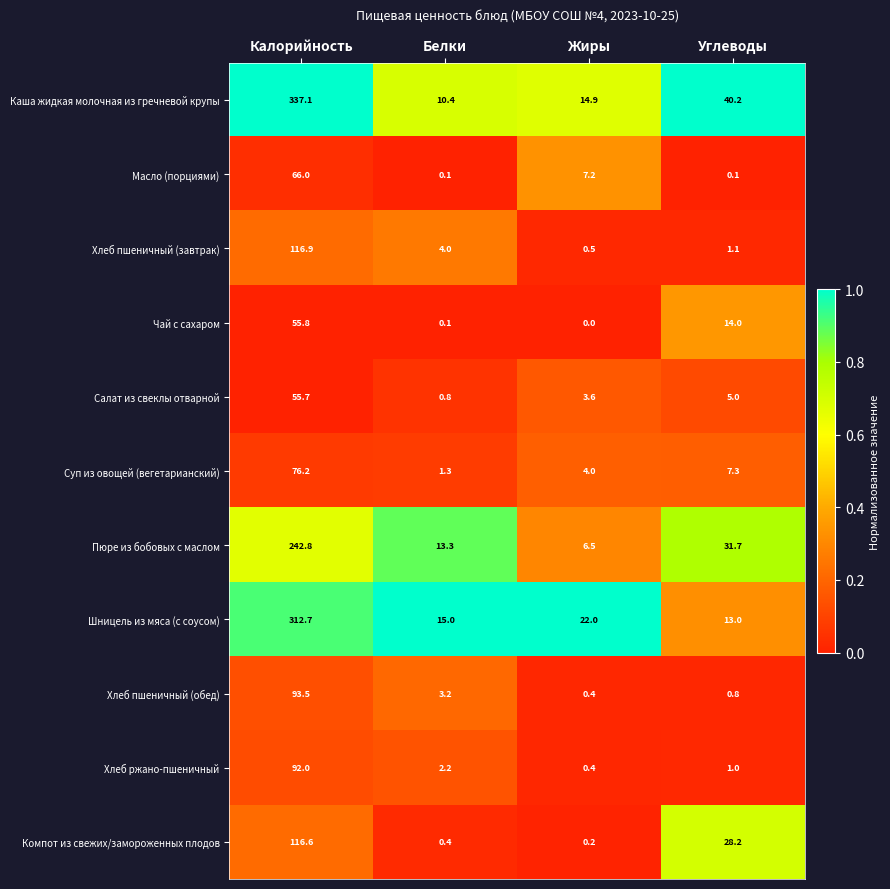

Between Калорийность and Жиры, which series saw the biggest shift?

Каша жидкая молочная из гречневой крупы